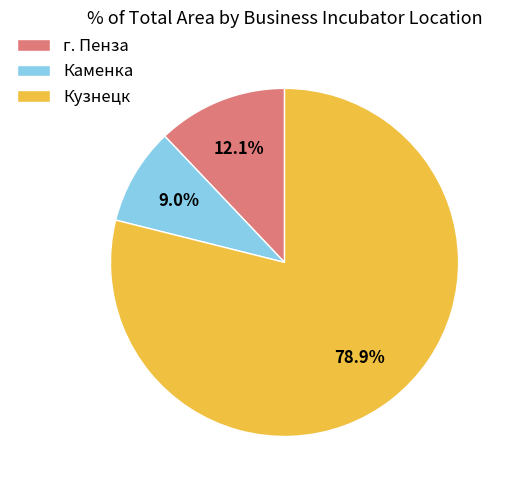

What is the largest slice in the pie chart?

Кузнецк